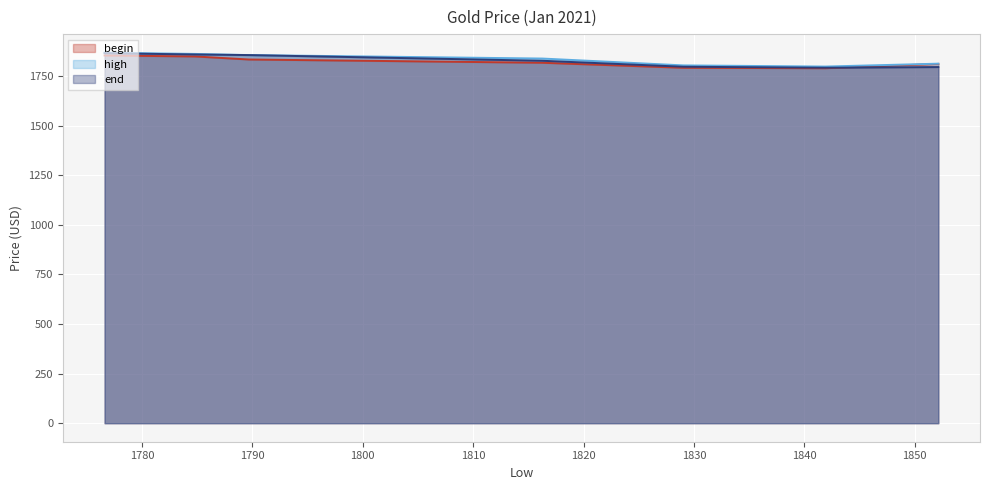

Rank the categories by high value from lowest to highest.

1841.91, 1829.05, 1852.15, 1816.26, 1789.68, 1784.8, 1776.6